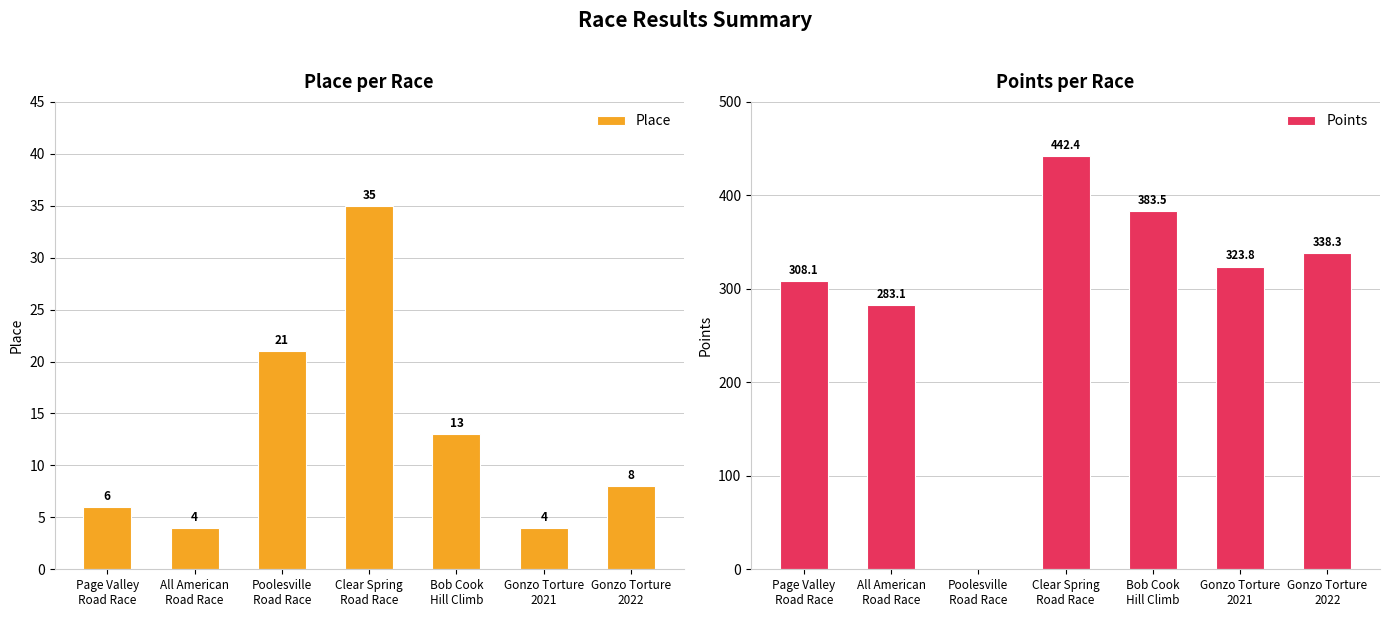

True or false: Place has a value of 6.0 at Page Valley
Road Race.

True